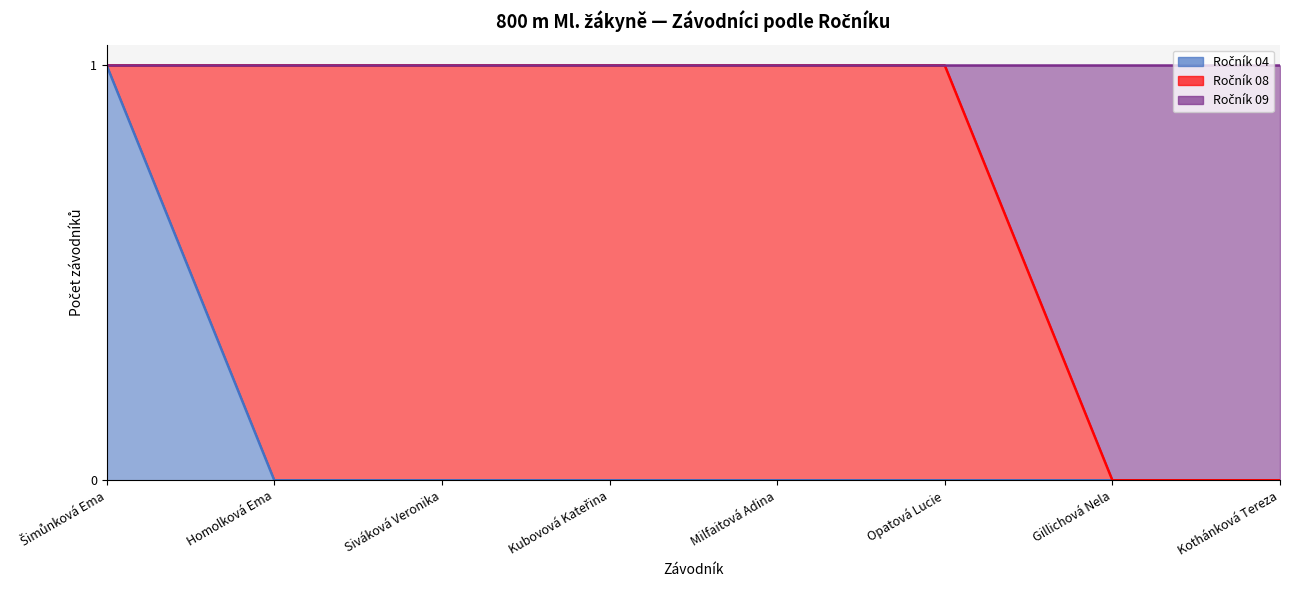

True or false: Ročník 09 has more than 0 points higher than both neighbors.

False